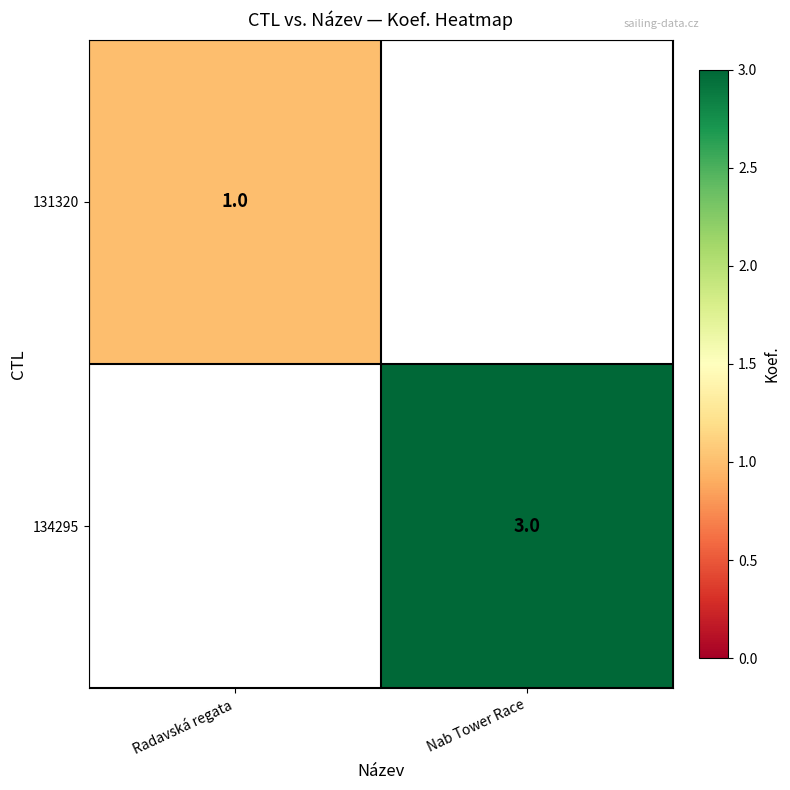

The value of 134295 at Nab Tower Race is 4. True or false?

False